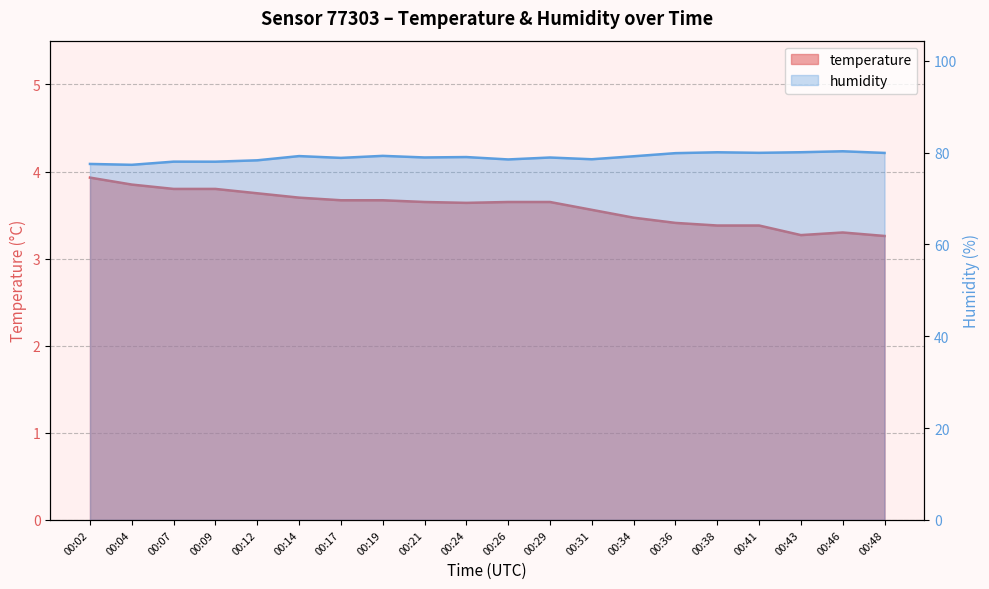

Where is the first local maximum for humidity?

00:07